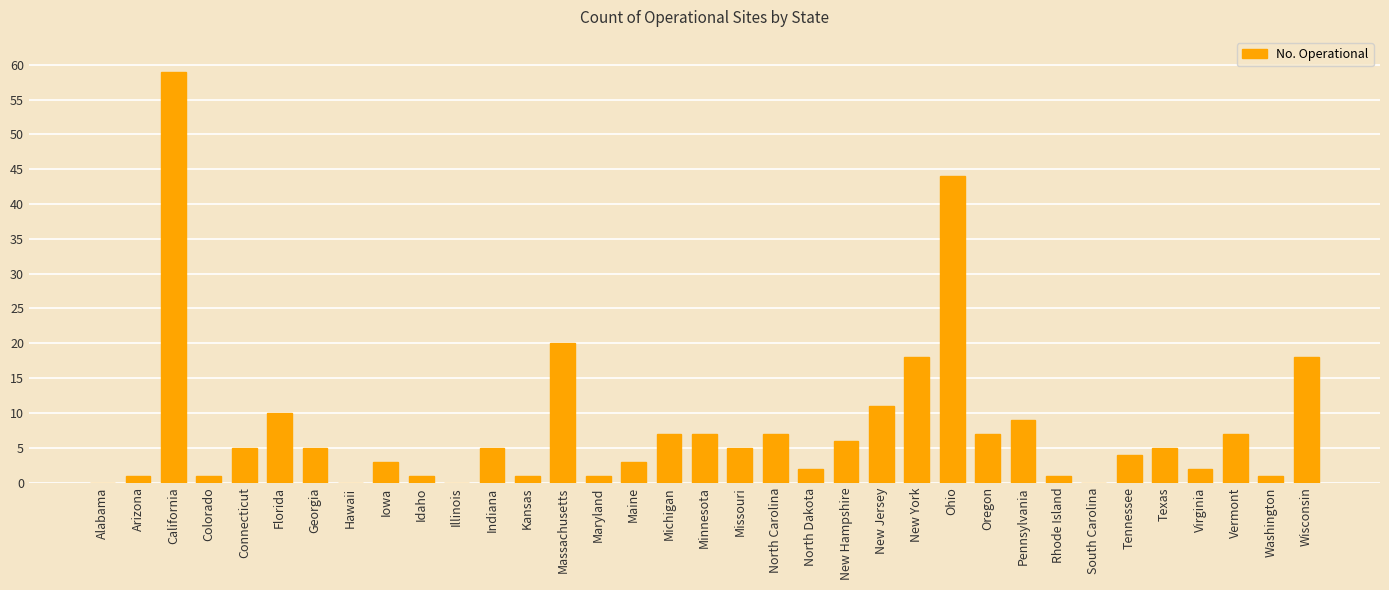

Reading left to right, extract all data points from this chart.

0	1	59	1	5	10	5	0	3	1	0	5	1	20	1	3	7	7	5	7	2	6	11	18	44	7	9	1	0	4	5	2	7	1	18